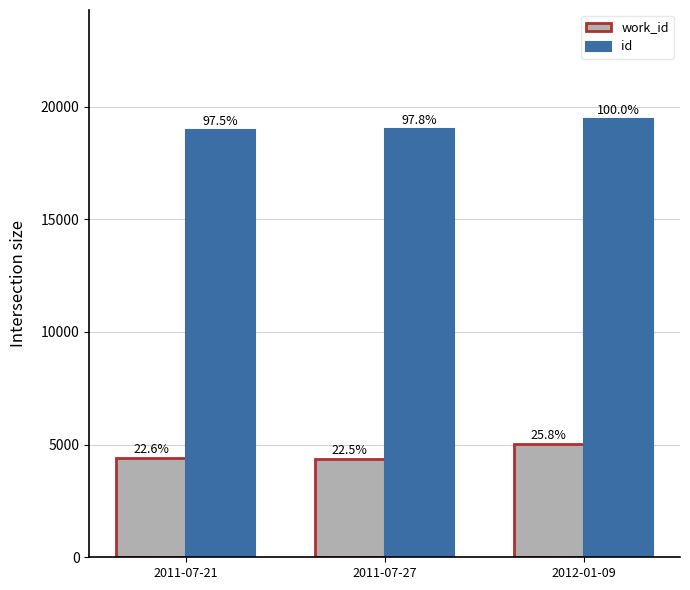

What is the difference between the highest and lowest values at 2012-01-09?

14419